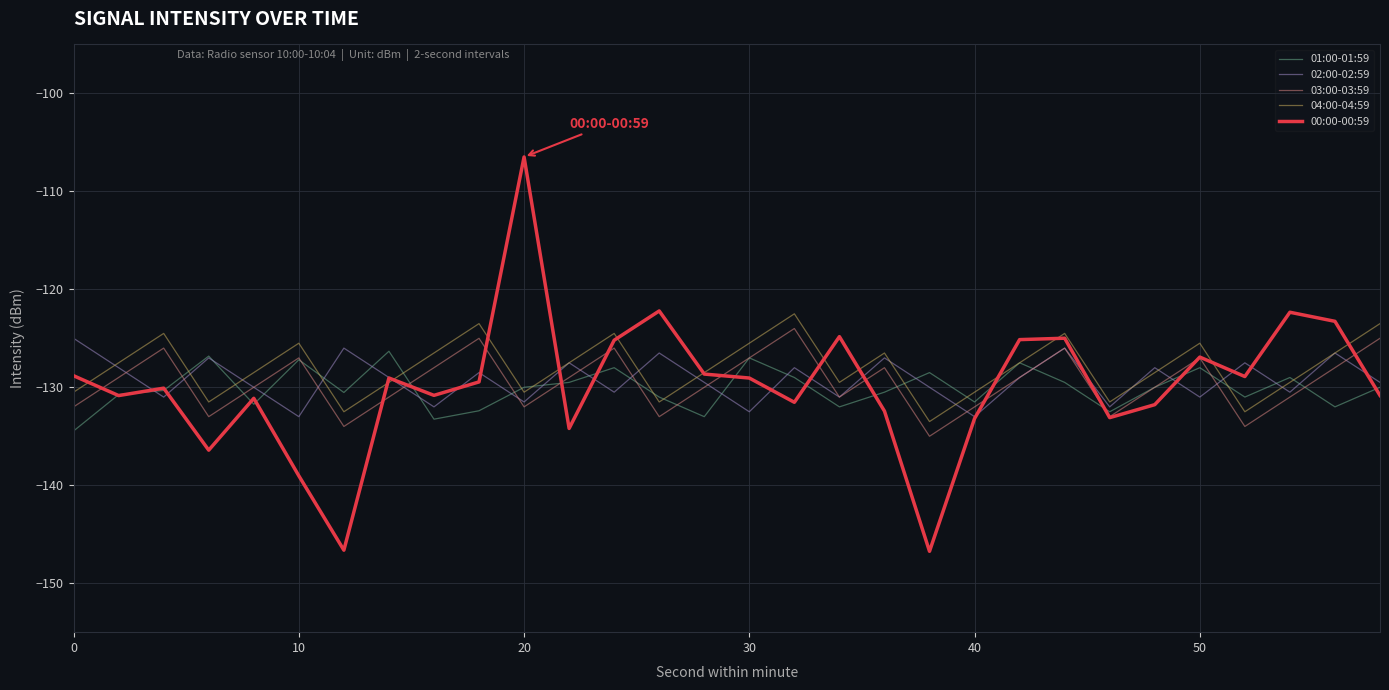

Which series has the largest total across all categories?

04:00-04:59